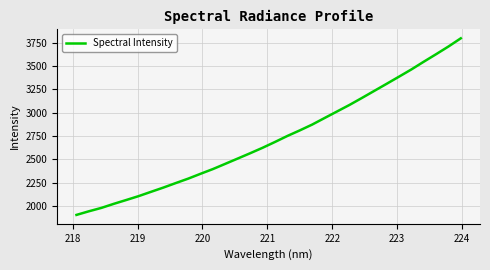

What is the greatest value displayed?

3795.1